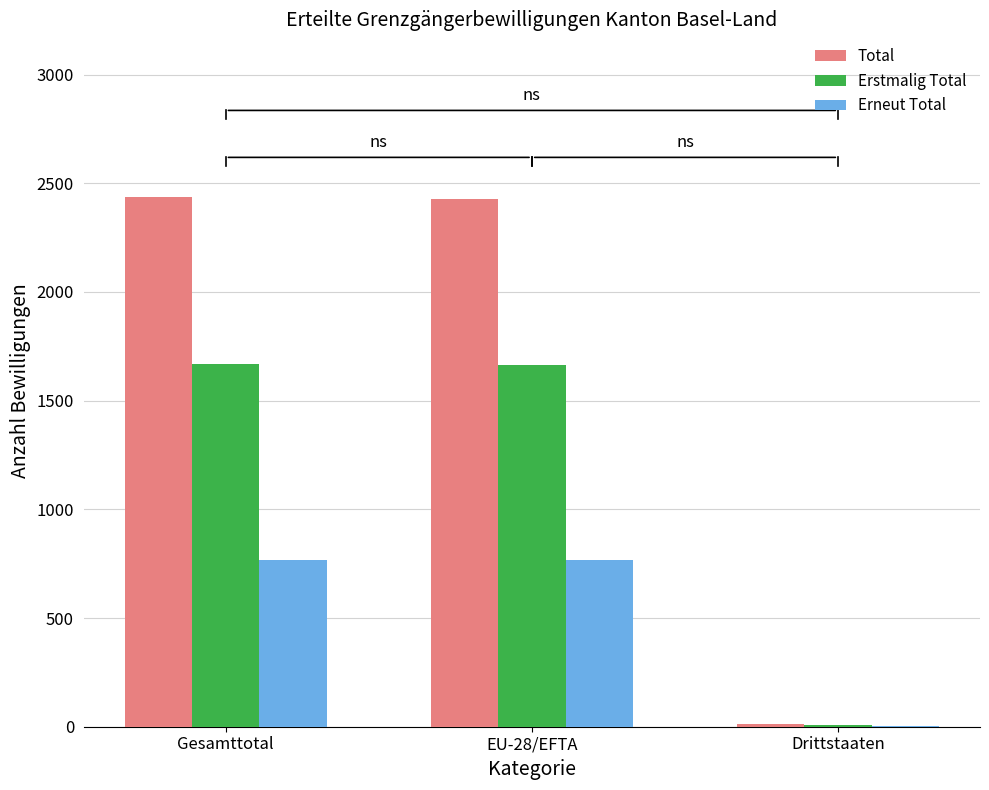

What is the sum of the Erstmalig Total values at Gesamttotal and EU-28/EFTA?

3333